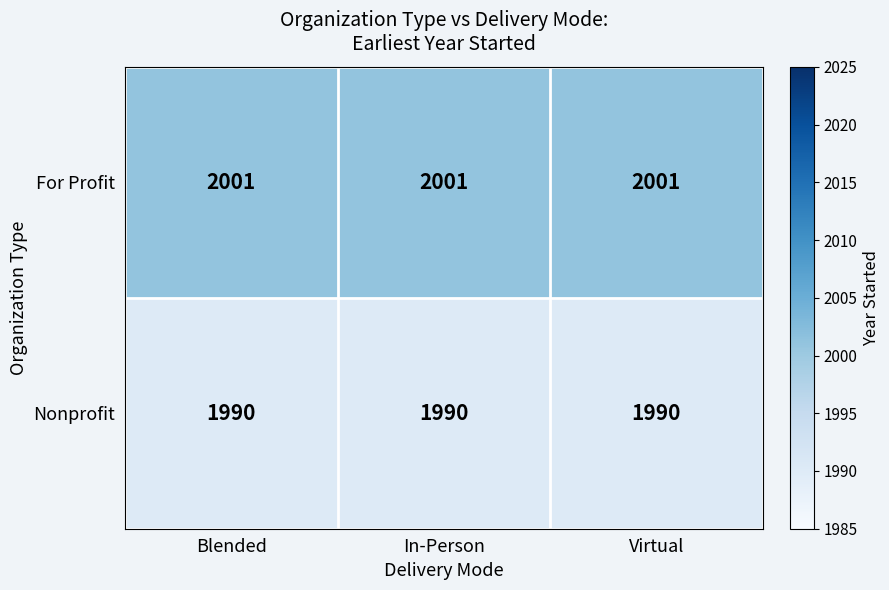

What is the average value of the Nonprofit series?

1990